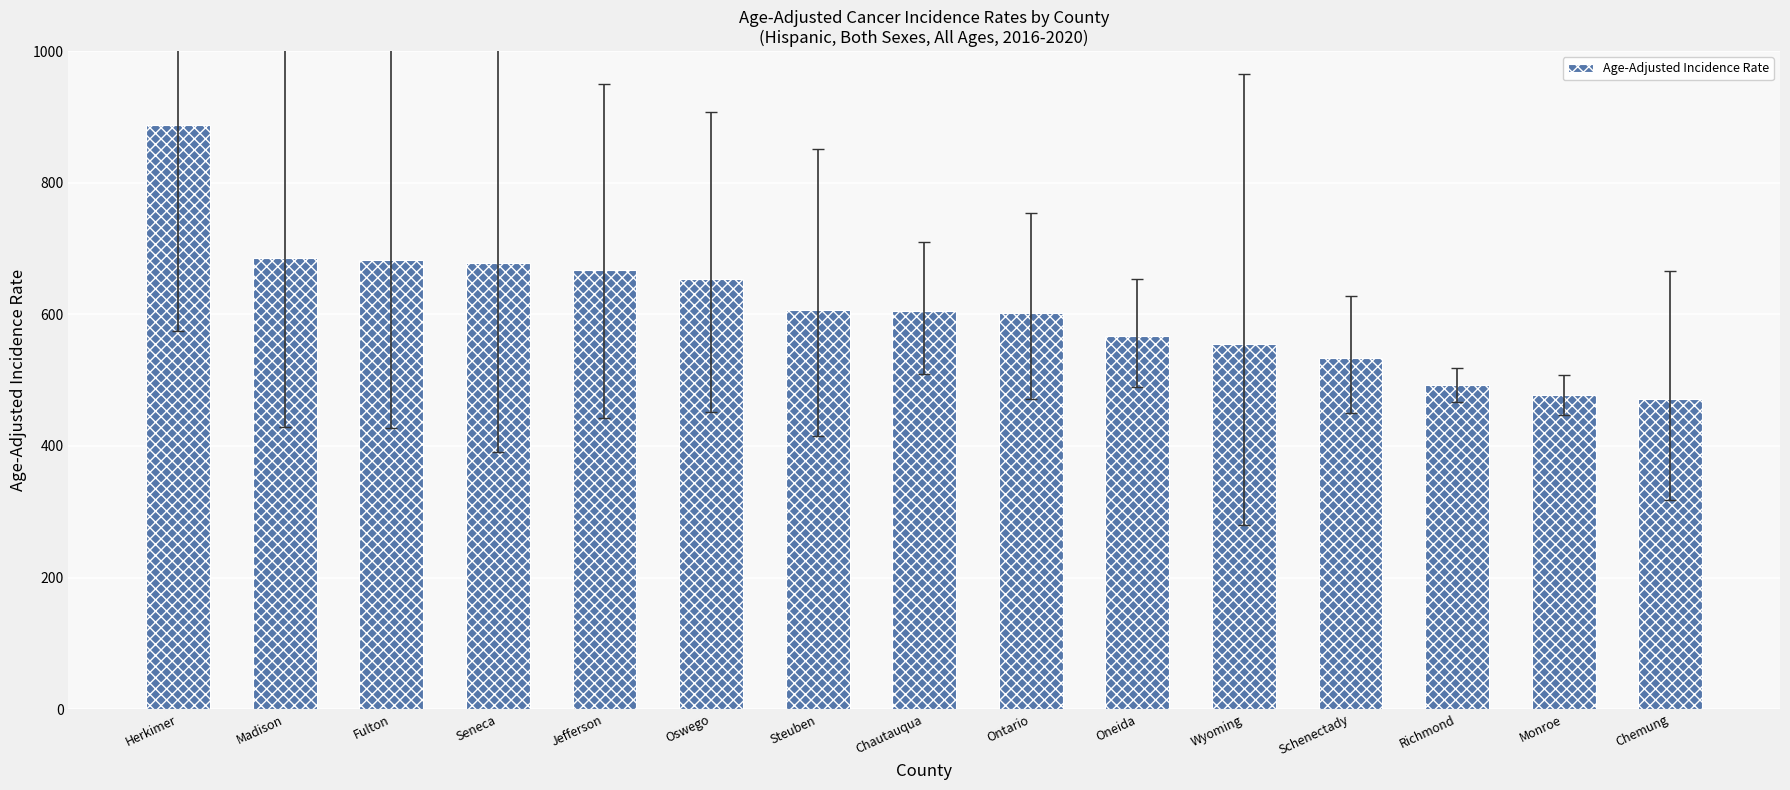

What is the maximum value shown in the chart?

888.2